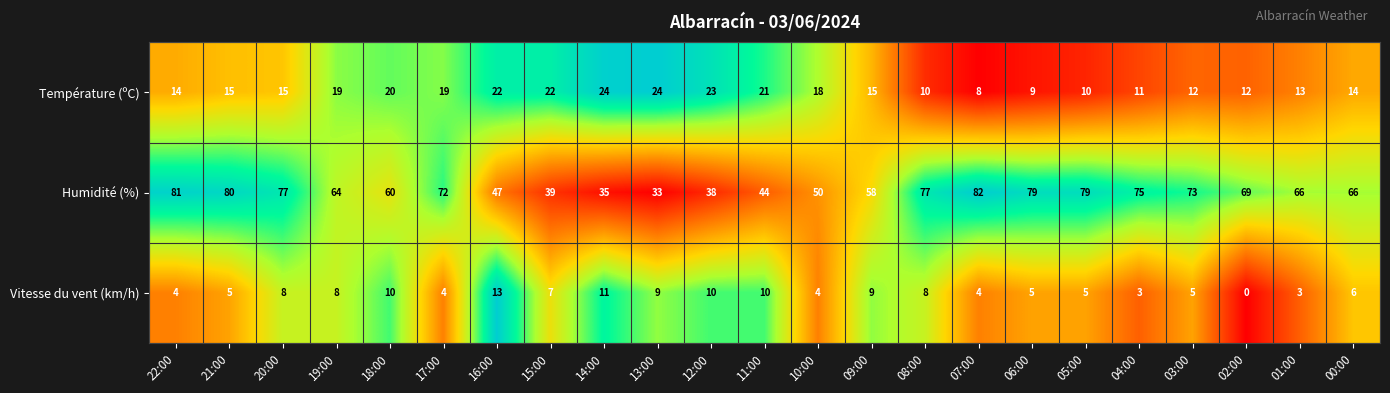

List the series in order of their peak value, lowest first.

Vitesse du vent (km/h), Température (ºC), Humidité (%)